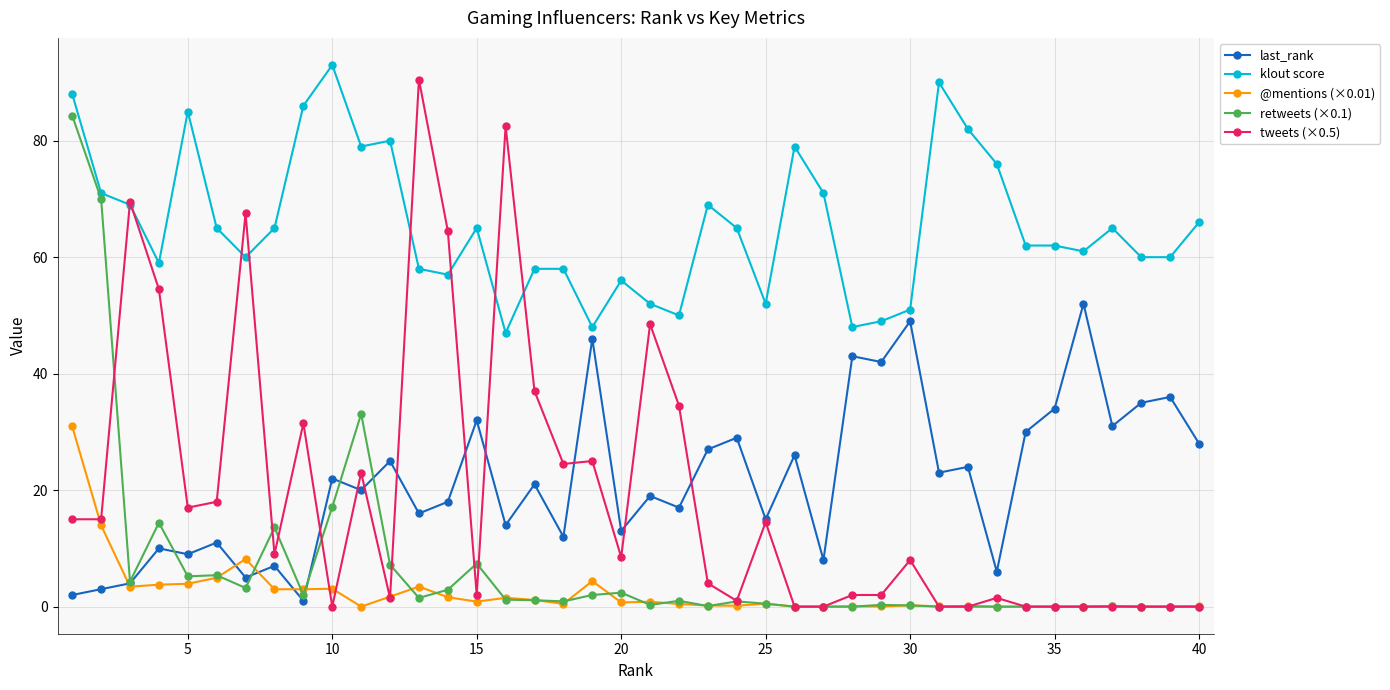

What is the maximum value shown in the chart?

93.0